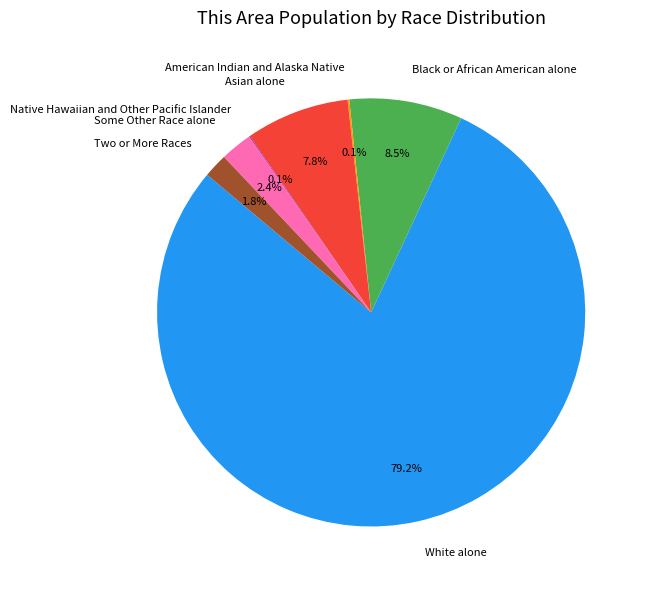

To the nearest percent, what is the average slice percentage?

14%